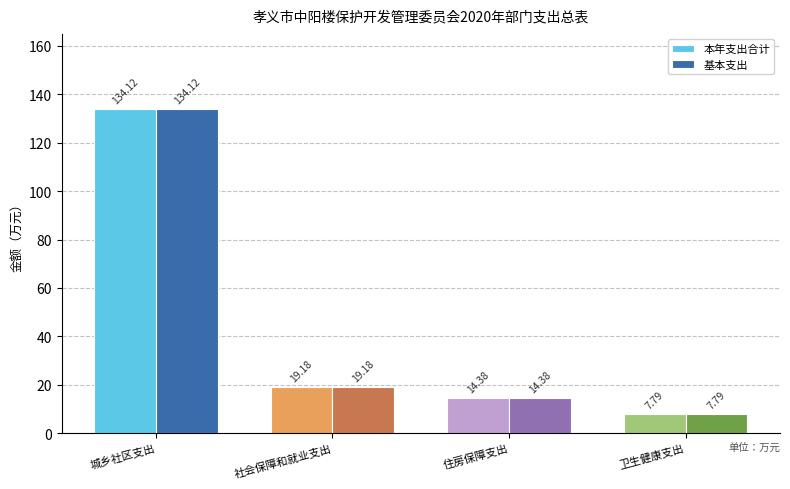

The 本年支出合计 series shows 14.4 at 住房保障支出. True or false?

True